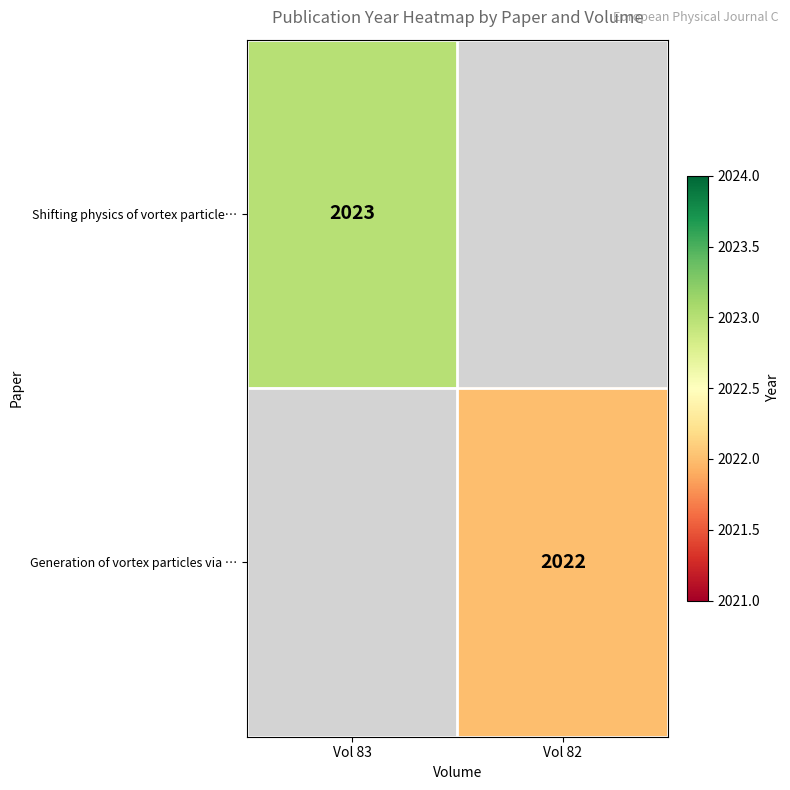

The value of Generation of vortex particles via … at Vol 82 is 2022. True or false?

True